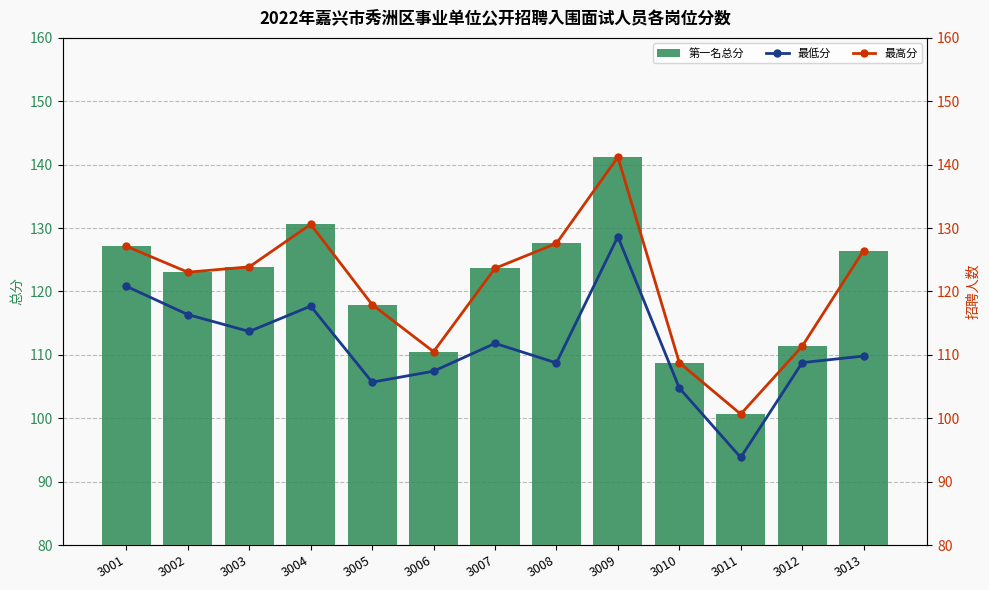

At 3008, list the series in order from largest to smallest.

第一名总分, 最高分, 最低分